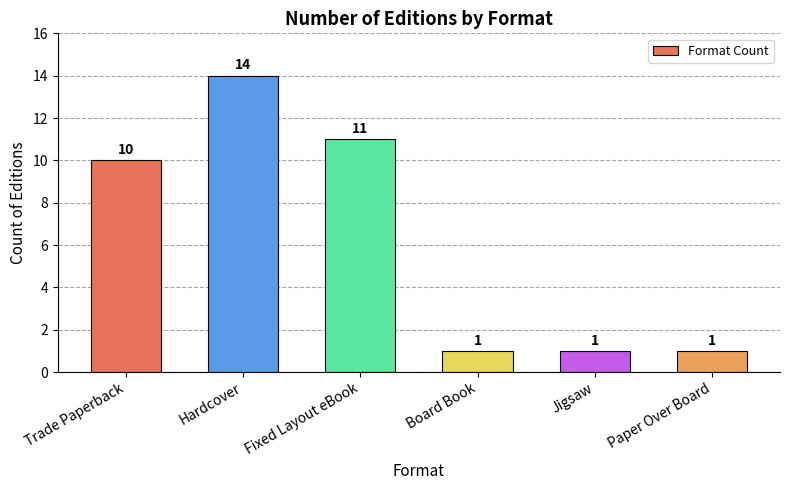

True or false: the data shows 6 at Fixed Layout eBook.

False